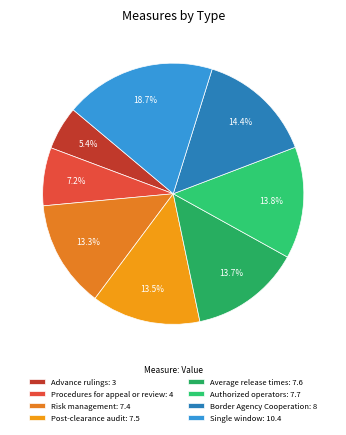

Combined, do Post-clearance audit and Advance rulings account for over 50%?

No